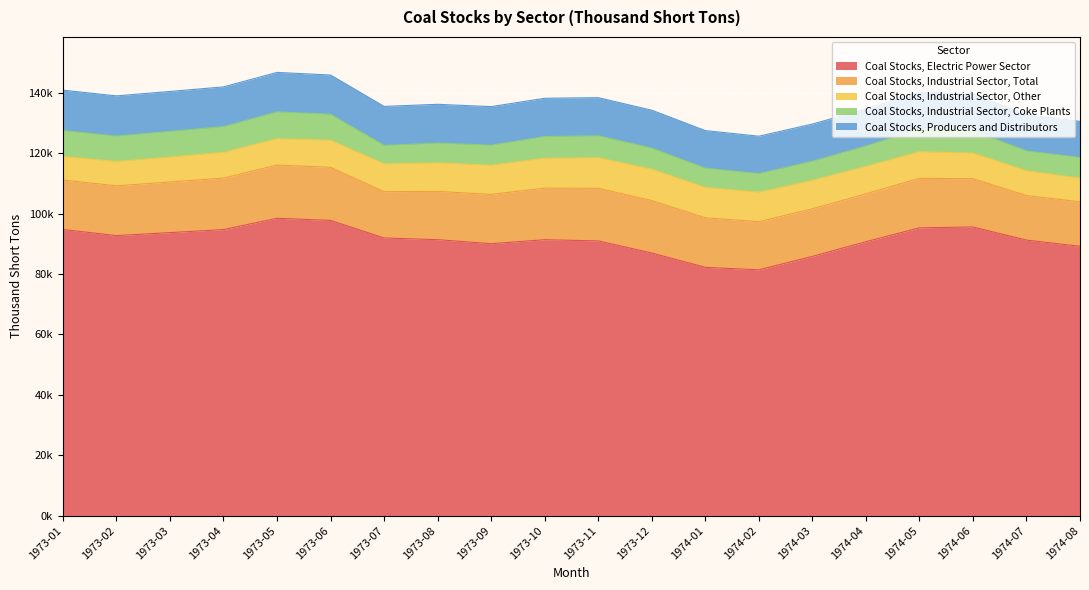

What is the maximum value shown in the chart?

98460.1